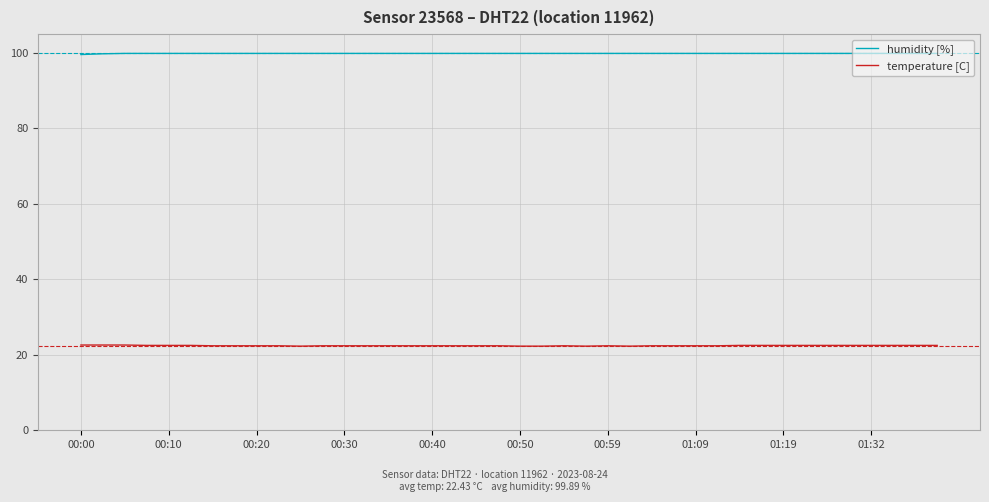

What is the difference between the maximum and minimum values in the temperature [C] series?

0.3